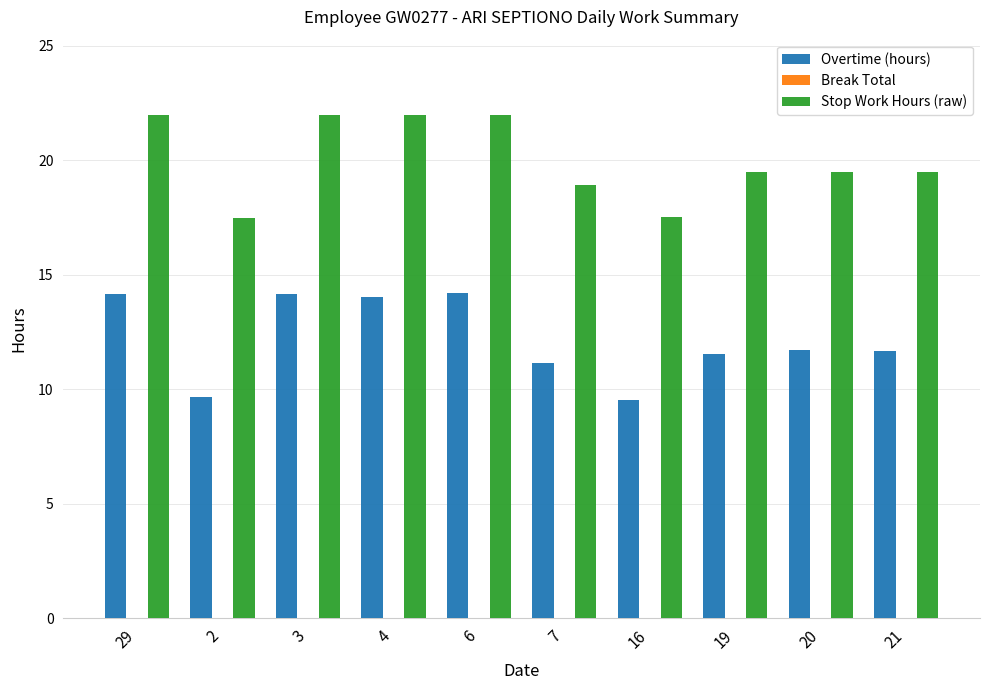

Rank the series by their maximum value, from highest to lowest.

Stop Work Hours (raw), Overtime (hours)